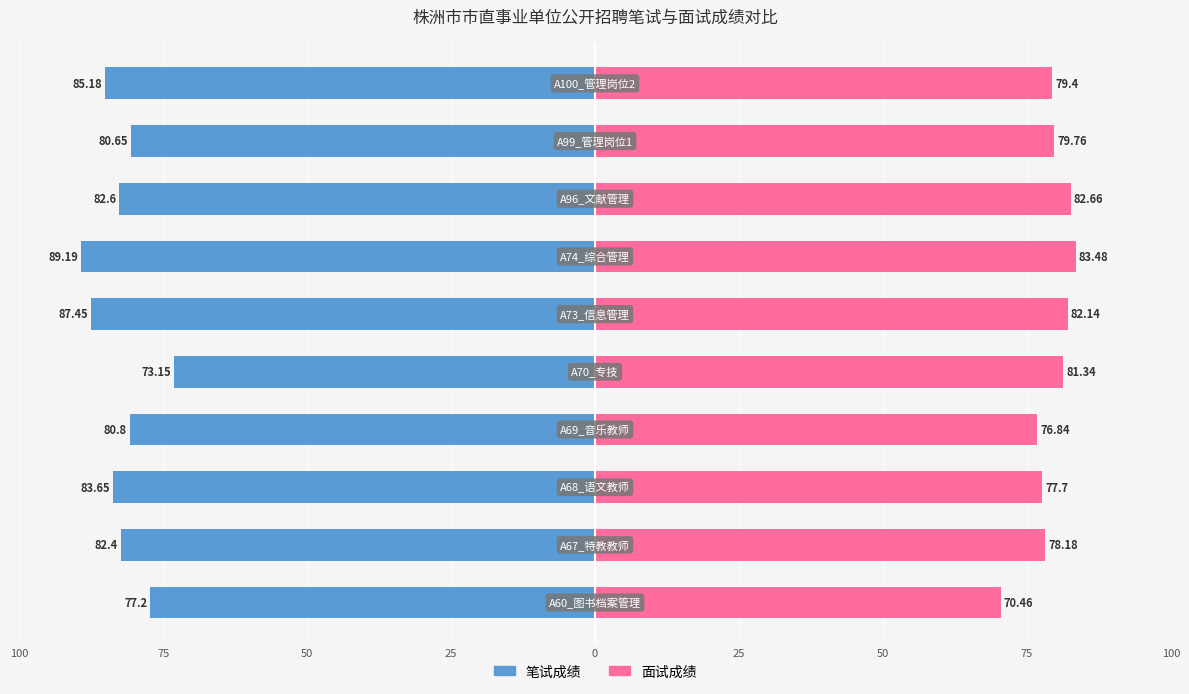

Reading left to right, transcribe all the data shown in this chart.

笔试成绩: -77.2	-82.4	-83.7	-80.8	-73.2	-87.5	-89.2	-82.6	-80.7	-85.2
面试成绩: 70.5	78.2	77.7	76.8	81.3	82.1	83.5	82.7	79.8	79.4